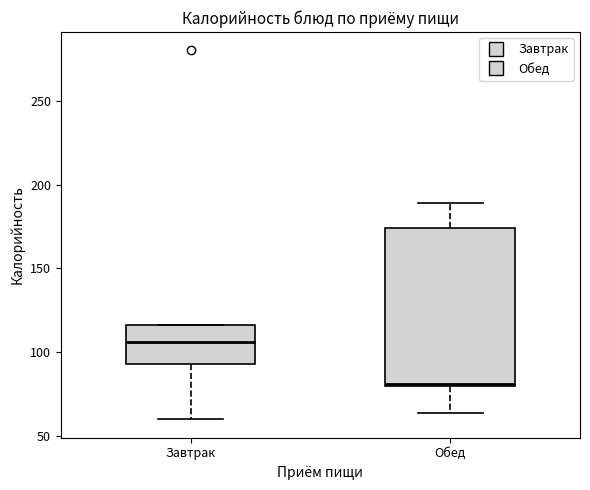

Which box is the tallest, from its lower edge to its upper edge?

Обед